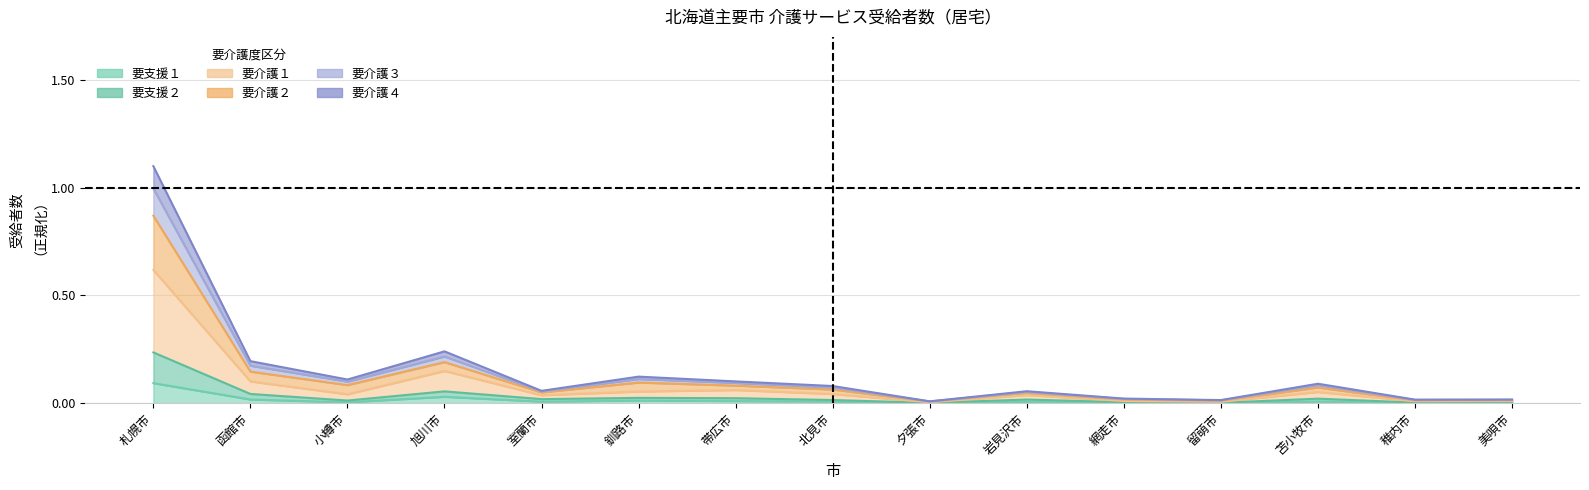

How many distinct data groups are displayed?

6